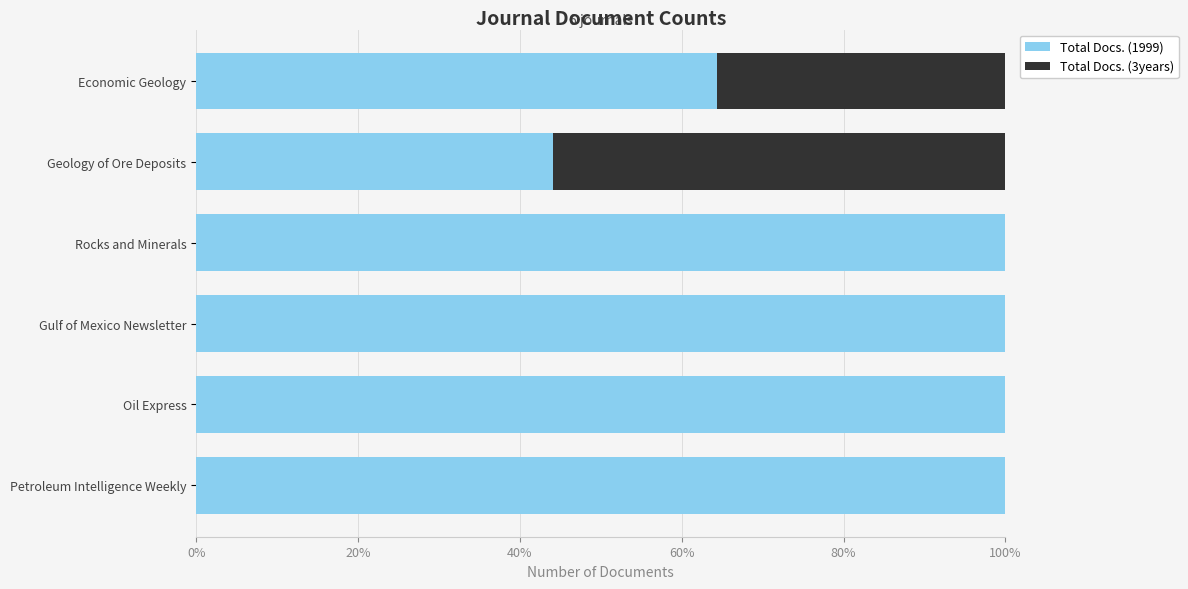

What is the sum of the Total Docs. (1999) values at Oil Express and Geology of Ore Deposits?

144.1